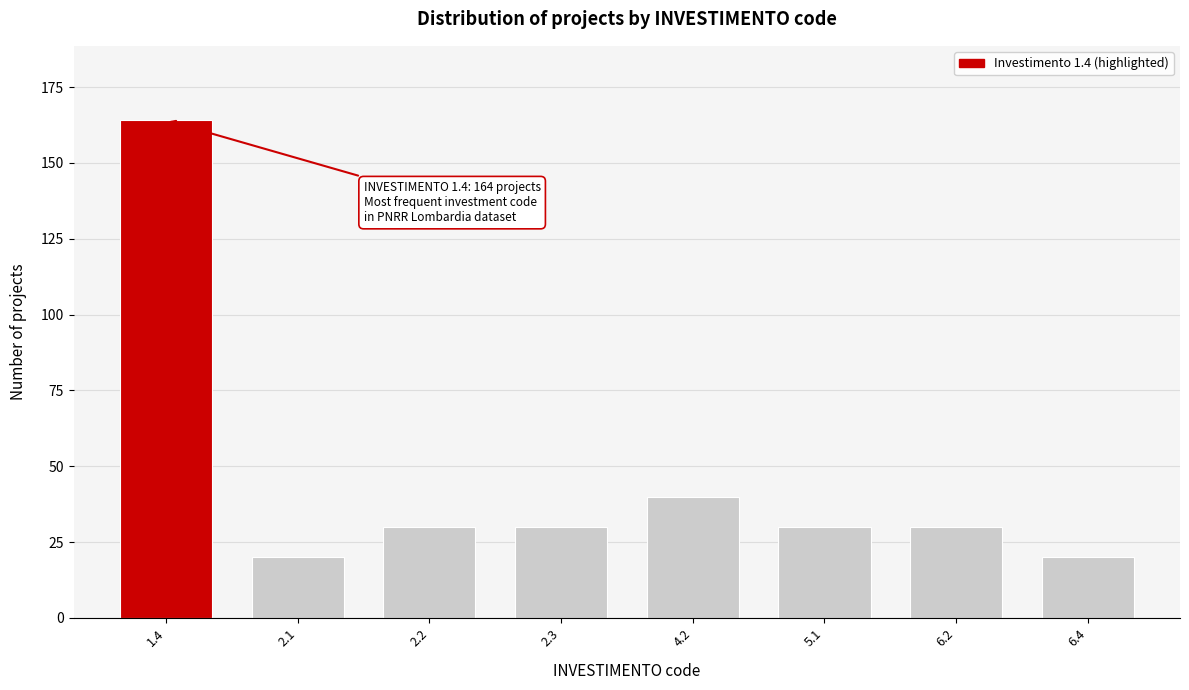

Reading right to left, list all the values displayed in this chart.

20	30	30	40	30	30	20	164